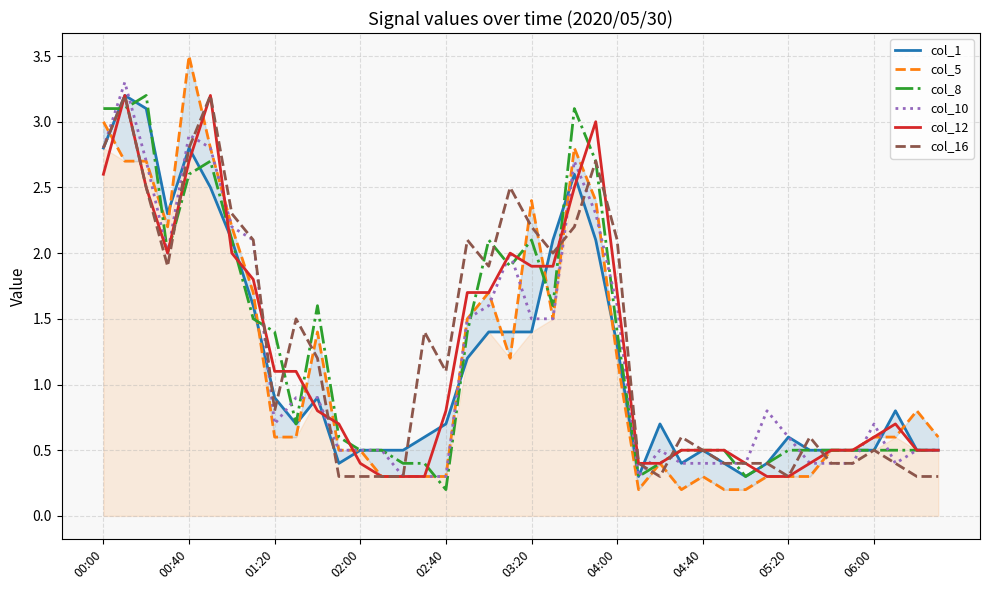

How many intersections are there between col_1 and col_10?

9